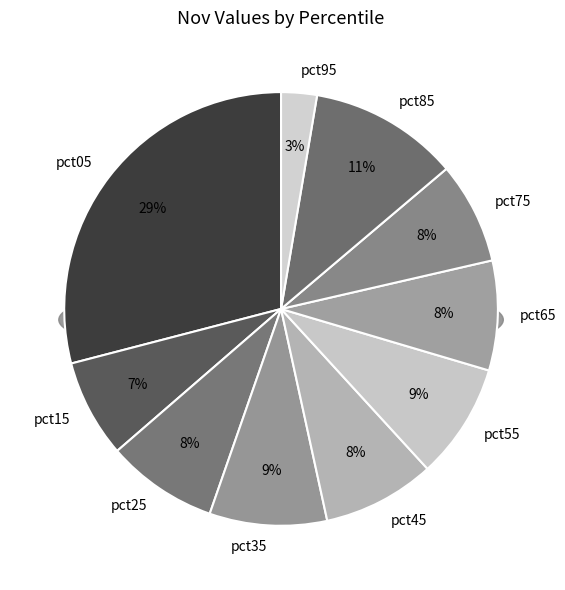

Is the sum of pct25 and pct15 greater than half?

No